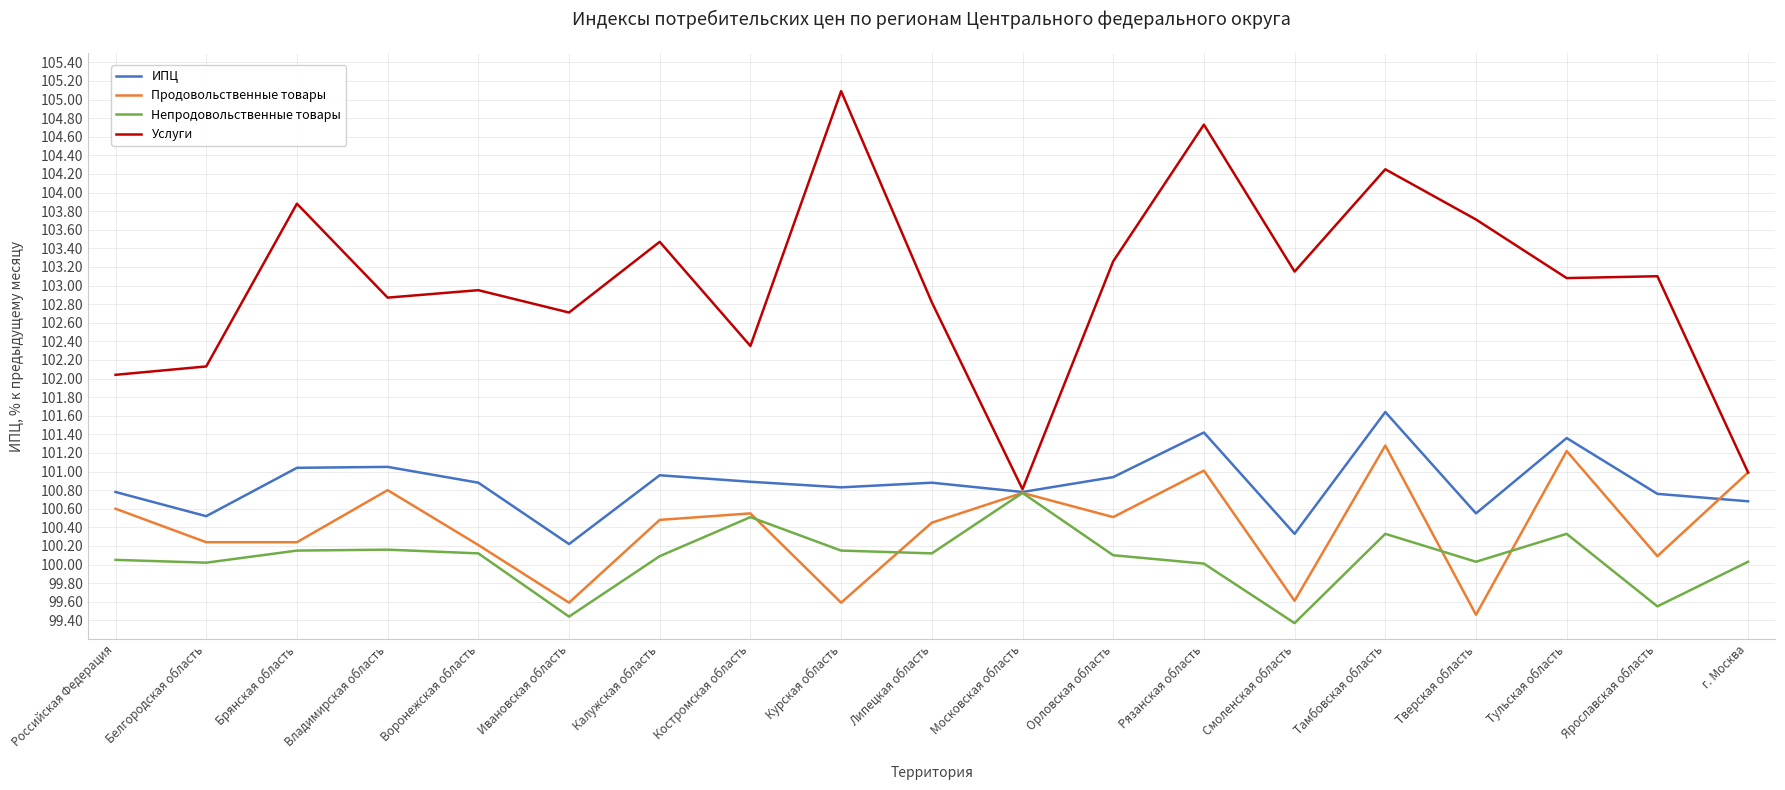

Which series has the largest range (max minus min)?

Услуги